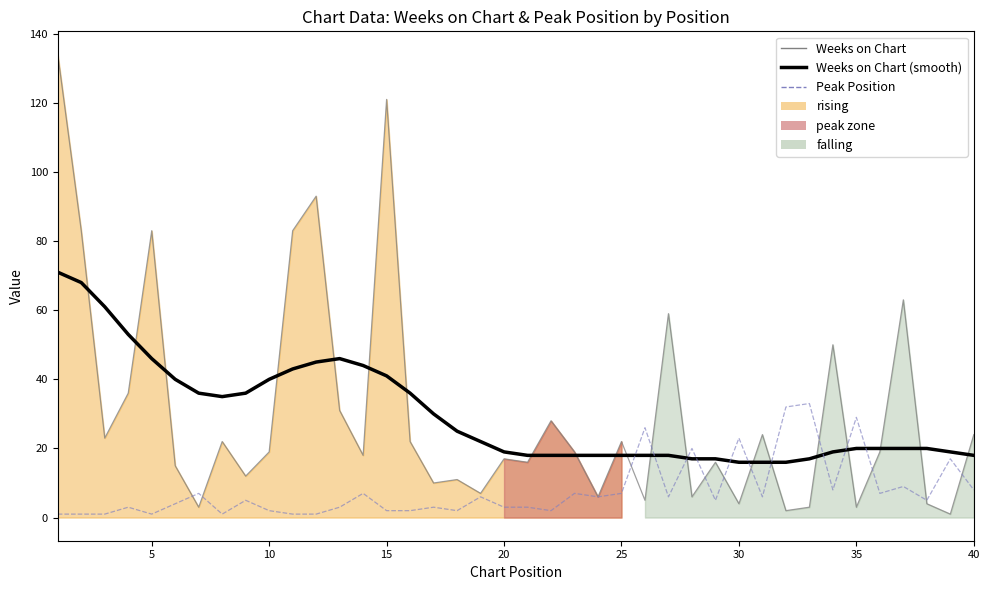

What is the minimum value for Weeks on Chart?

1